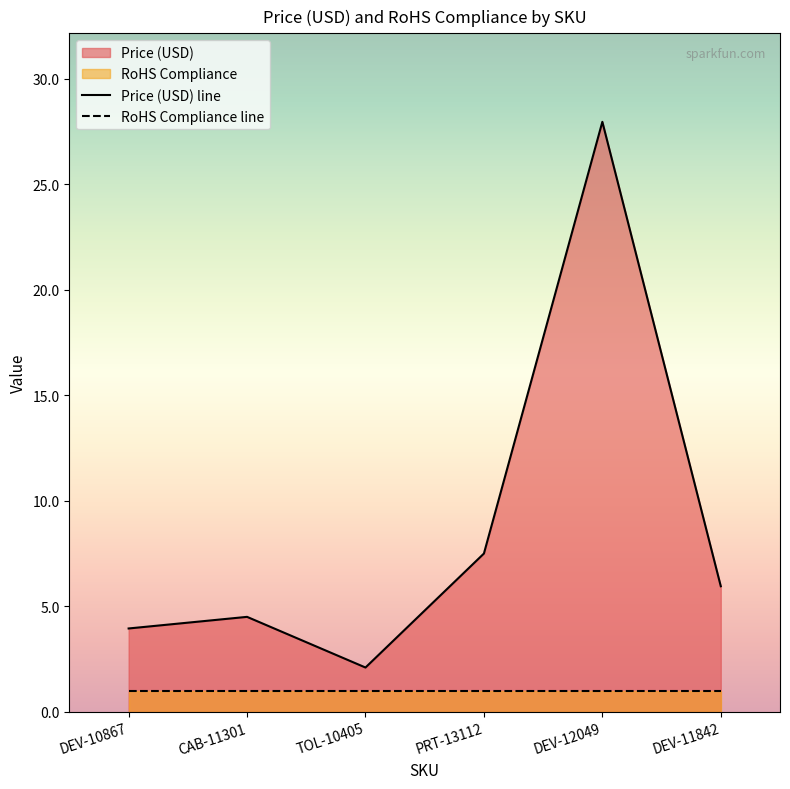

What is the difference between the values at CAB-11301 and DEV-11842?

1.5